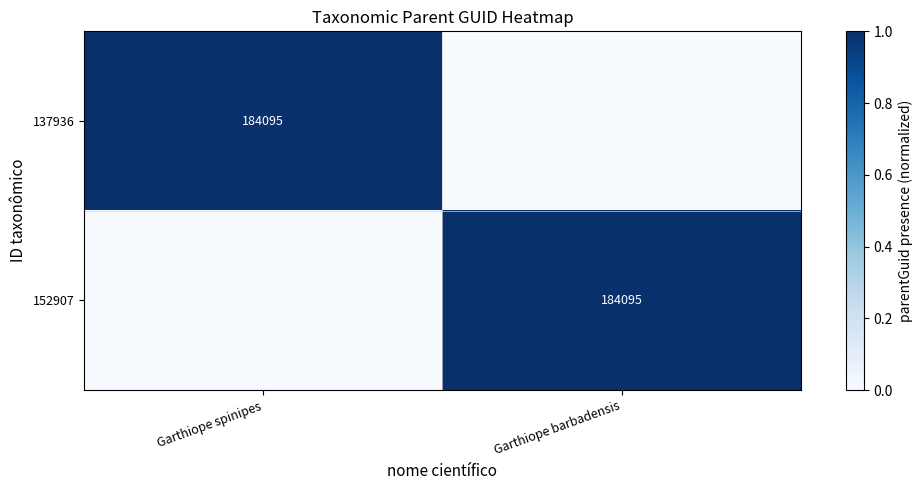

Is it true that 152907 equals 184095 at Garthiope barbadensis?

True